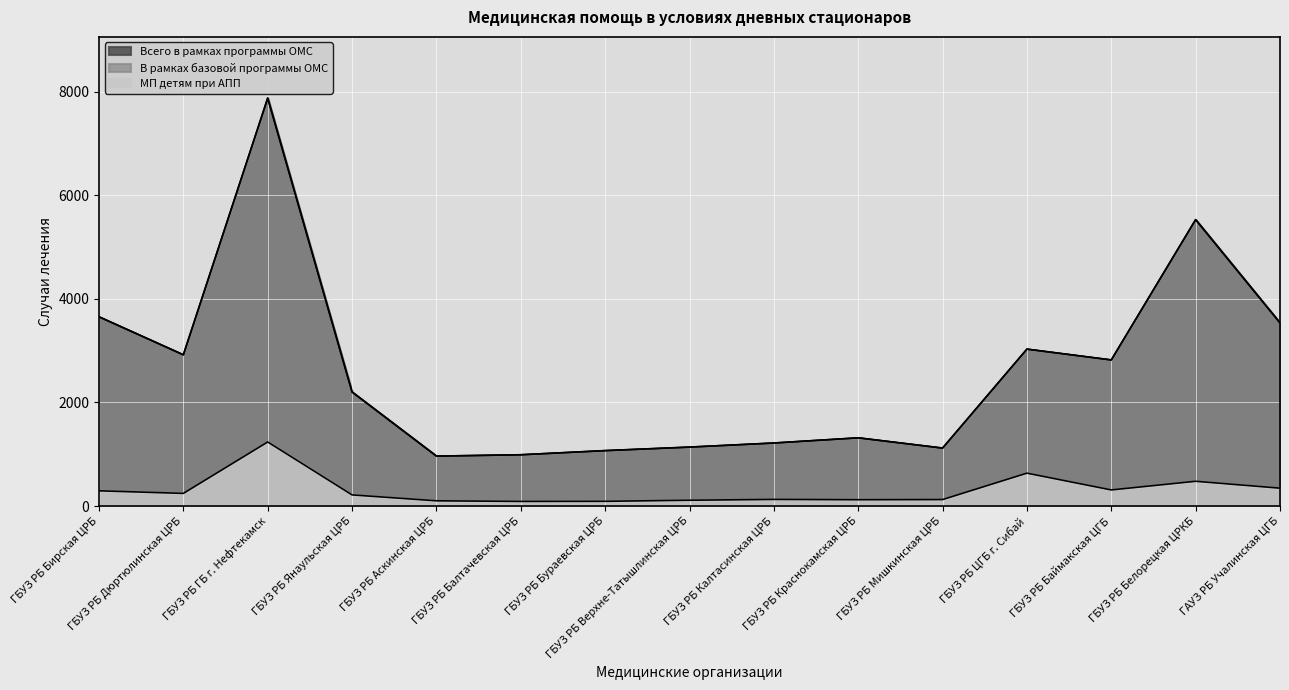

List the labels in order of МП детям при АПП value, smallest first.

ГБУЗ РБ Балтачевская ЦРБ, ГБУЗ РБ Бураевская ЦРБ, ГБУЗ РБ Аскинская ЦРБ, ГБУЗ РБ Верхне-Татышлинская ЦРБ, ГБУЗ РБ Краснокамская ЦРБ, ГБУЗ РБ Мишкинская ЦРБ, ГБУЗ РБ Калтасинская ЦРБ, ГБУЗ РБ Янаульская ЦРБ, ГБУЗ РБ Дюртюлинская ЦРБ, ГБУЗ РБ Бирская ЦРБ, ГБУЗ РБ Баймакская ЦГБ, ГАУЗ РБ Учалинская ЦГБ, ГБУЗ РБ Белорецкая ЦРКБ, ГБУЗ РБ ЦГБ г. Сибай, ГБУЗ РБ ГБ г. Нефтекамск